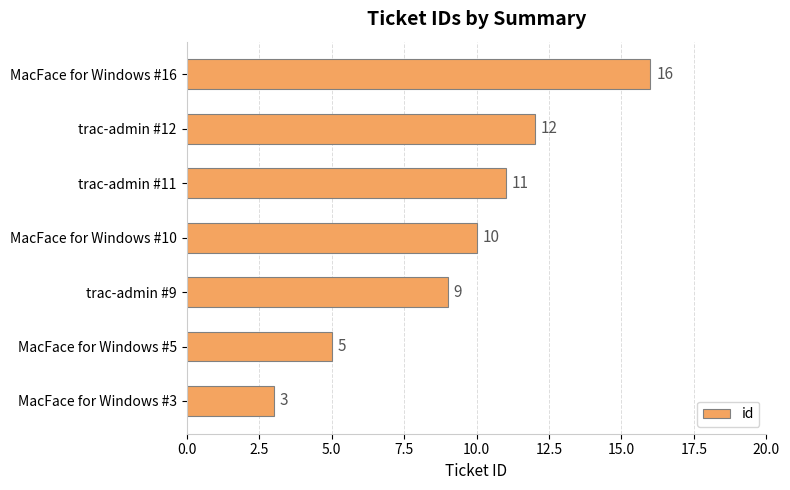

Reading top to bottom, extract all data points from this chart.

MacFace for Windows #16=16	trac-admin #12=12	trac-admin #11=11	MacFace for Windows #10=10	trac-admin #9=9	MacFace for Windows #5=5	MacFace for Windows #3=3